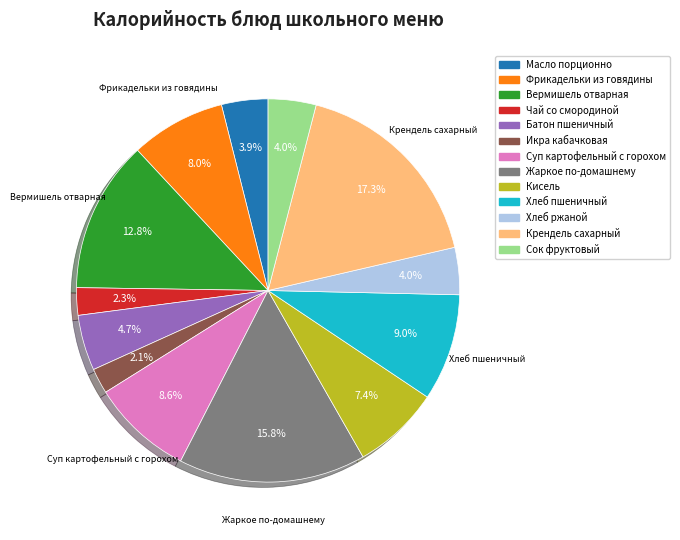

What percentage is the Икра кабачковая slice, to the nearest percent?

2%